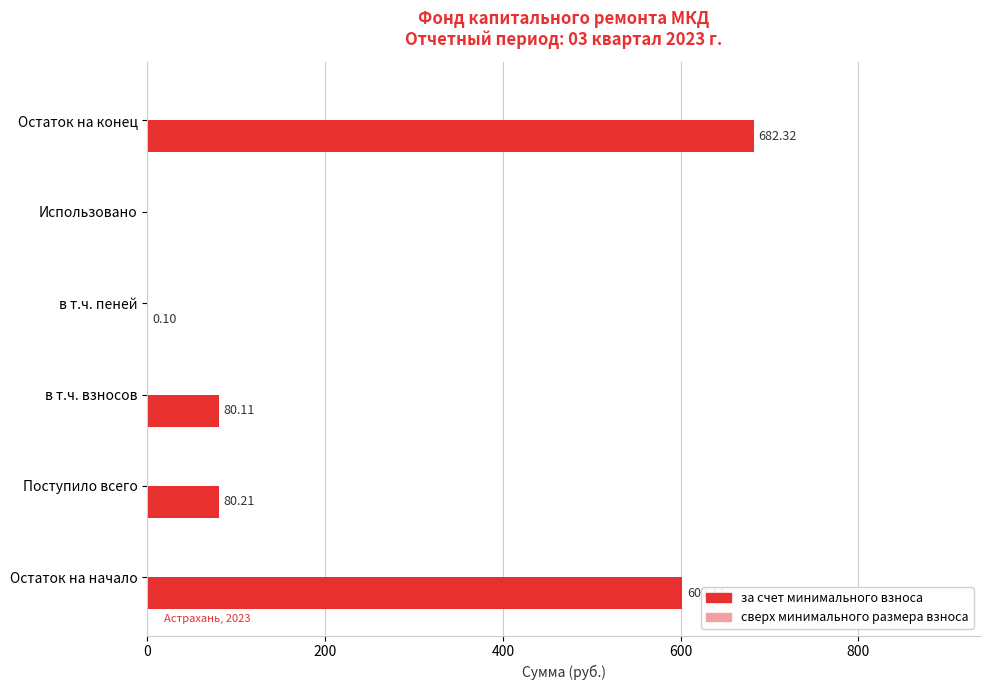

Count the number of data series in this chart.

1